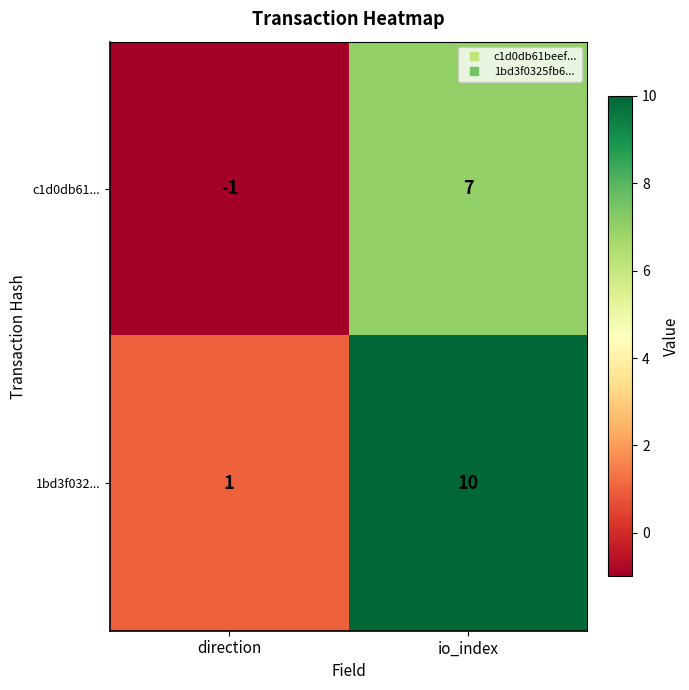

Reading left to right, list all the values displayed in this chart.

c1d0db61...: -1	7
1bd3f032...: 1	10